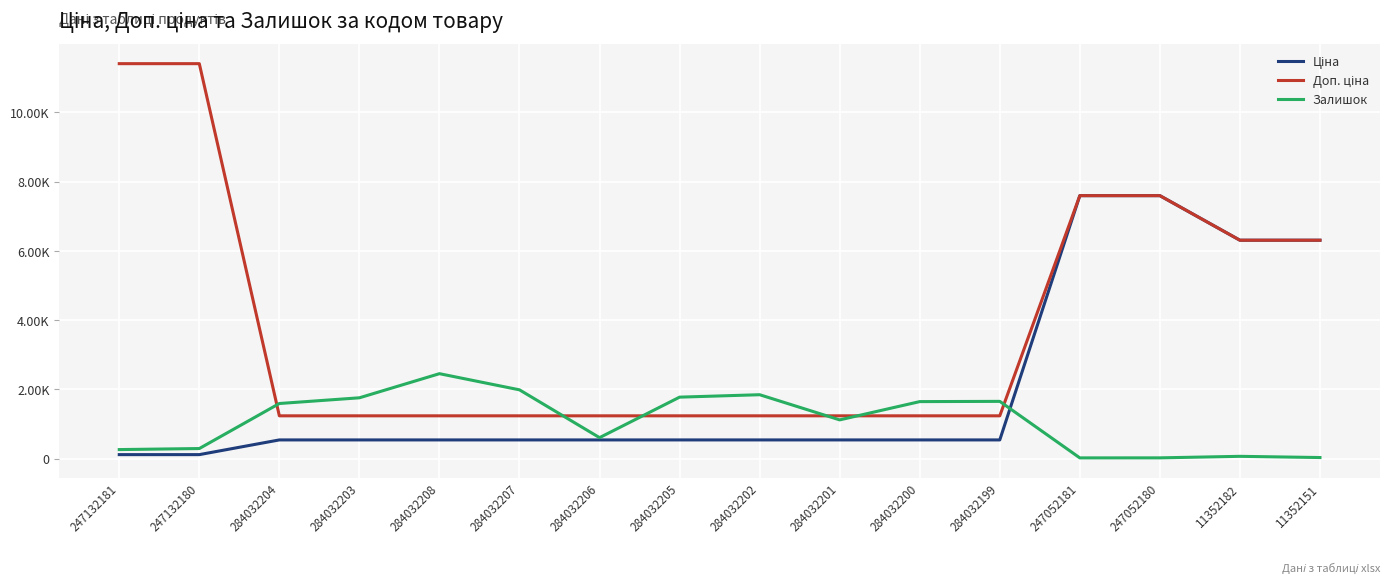

What is the value of the Залишок point at the 8th from the left?

1775.0